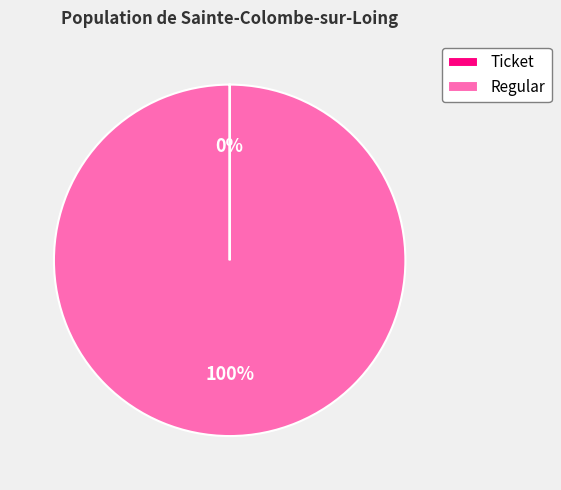

To the nearest percent, what is the average slice percentage?

50%